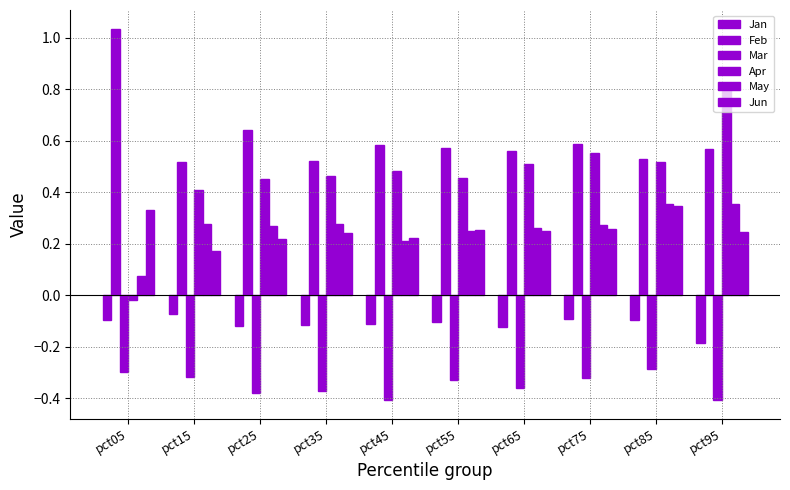

True or false: May has a value of 0.1 at pct95.

False